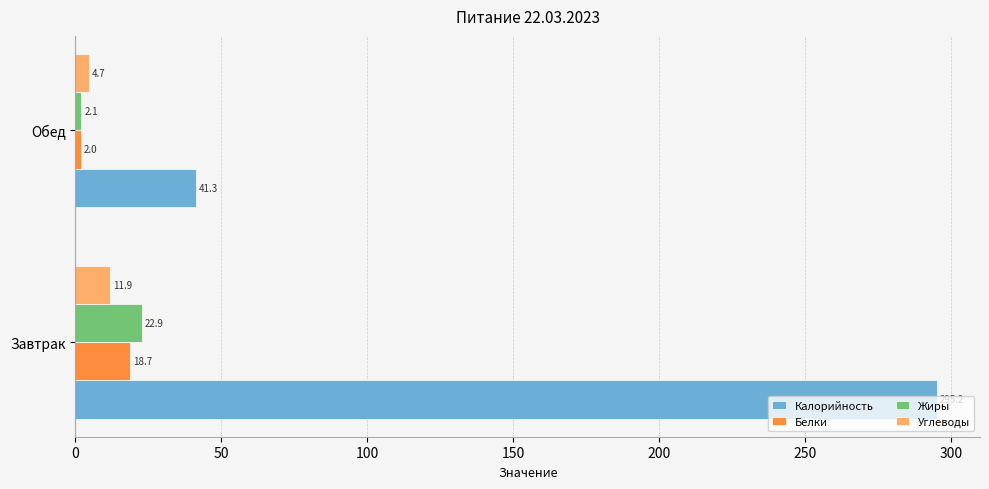

What is the greatest value displayed?

295.2